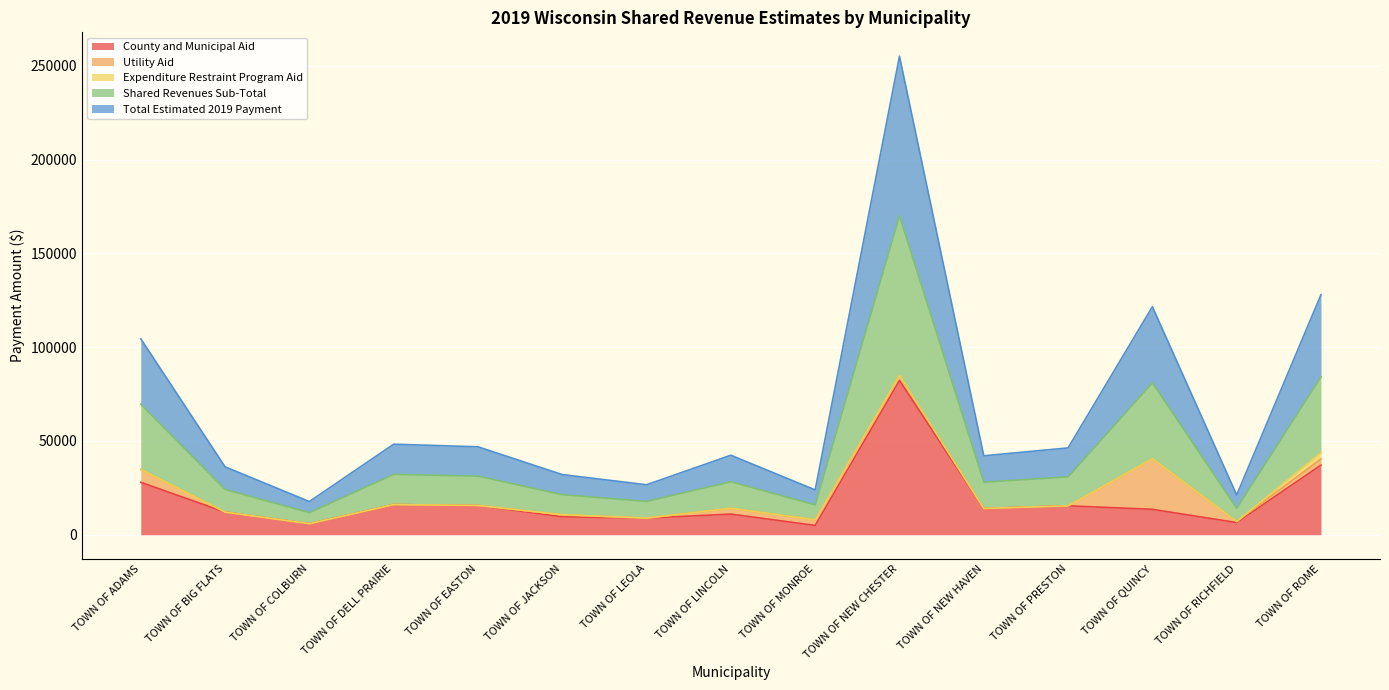

What is the greatest value displayed?

85031.5